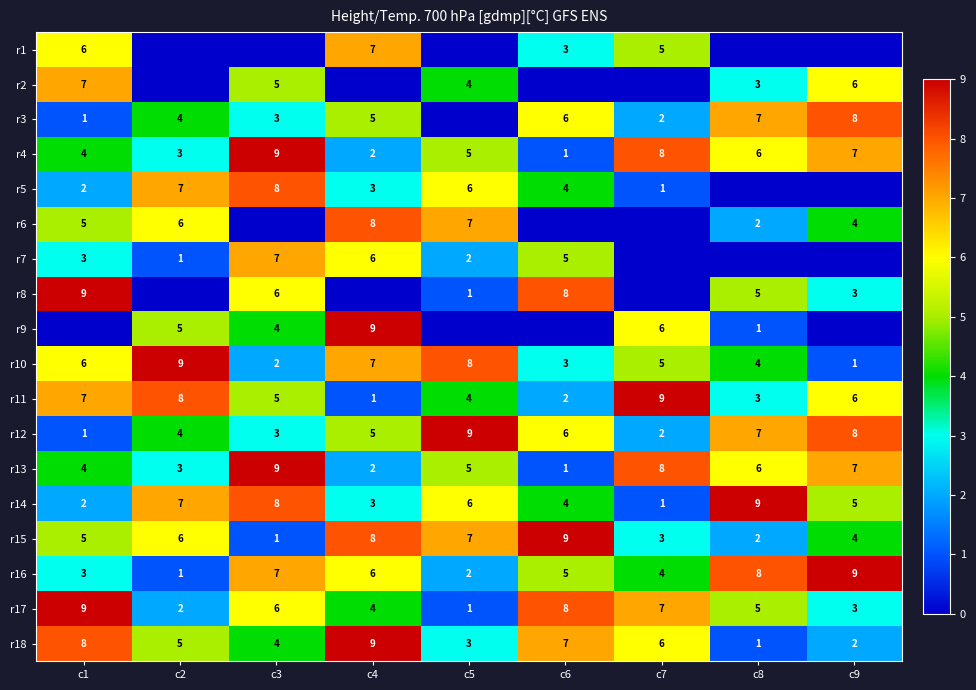

List the labels in order of r18 value, smallest first.

c8, c9, c5, c3, c2, c7, c6, c1, c4